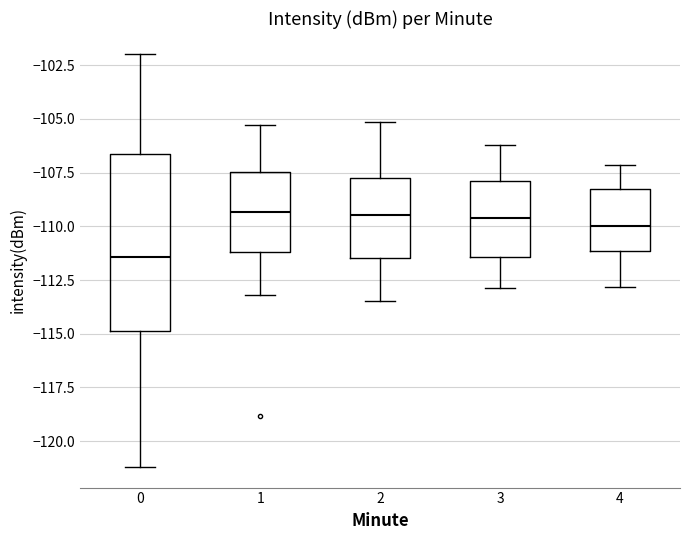

Reading left to right, transcribe this box plot: for each box, give where its median line is, the range the box spans, and where its two whiskers end, as read against the y-axis. The values are not printed on the chart, so give them approximately, as read against the axis.

0: median -111.5, box -115.0 to -106.5, whiskers -121.0 to -102.0
1: median -109.5, box -111.0 to -107.5, whiskers -113.0 to -105.5
2: median -109.5, box -111.5 to -107.5, whiskers -113.5 to -105.0
3: median -109.5, box -111.5 to -108.0, whiskers -113.0 to -106.0
4: median -110.0, box -111.0 to -108.0, whiskers -113.0 to -107.0